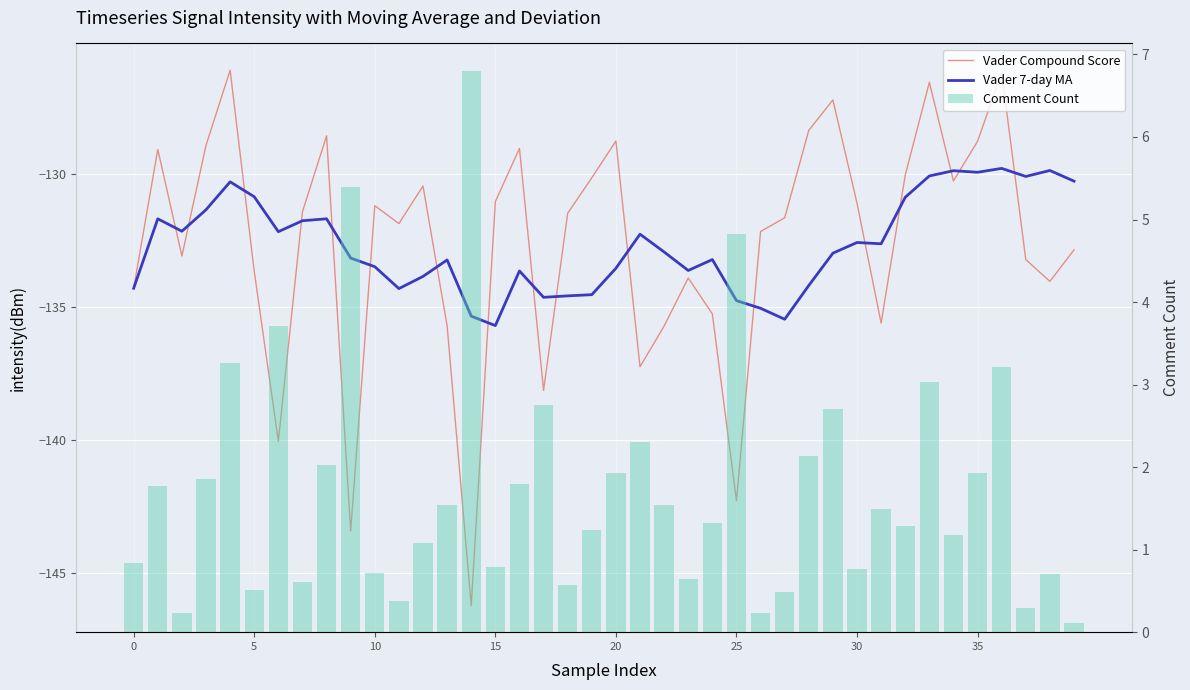

What is the label of the 4th bar from the right?

36